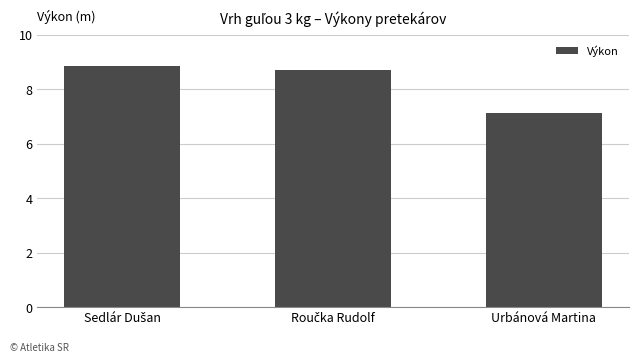

Reading left to right, extract all data points from this chart.

8.9	8.7	7.1